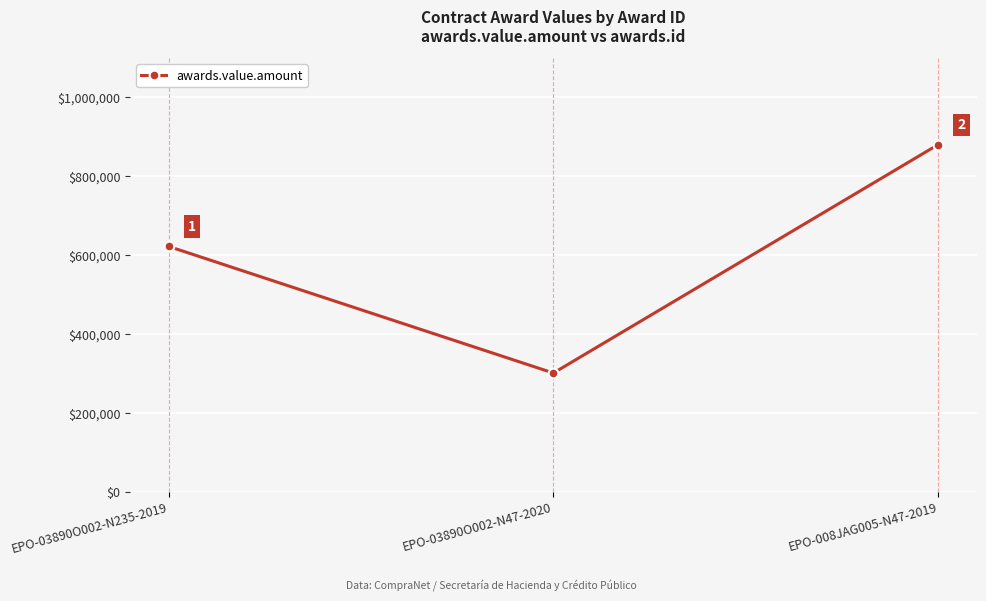

What is the value of the 2nd point from the left?

300487.9